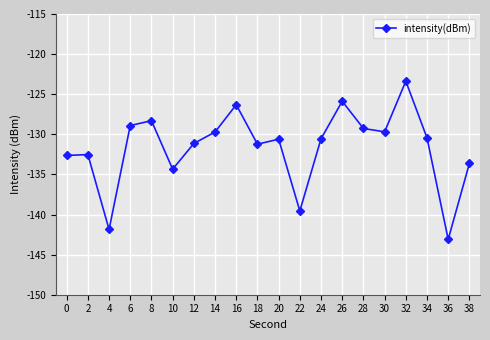

True or false: there are more than 1 points higher than both neighbors.

True